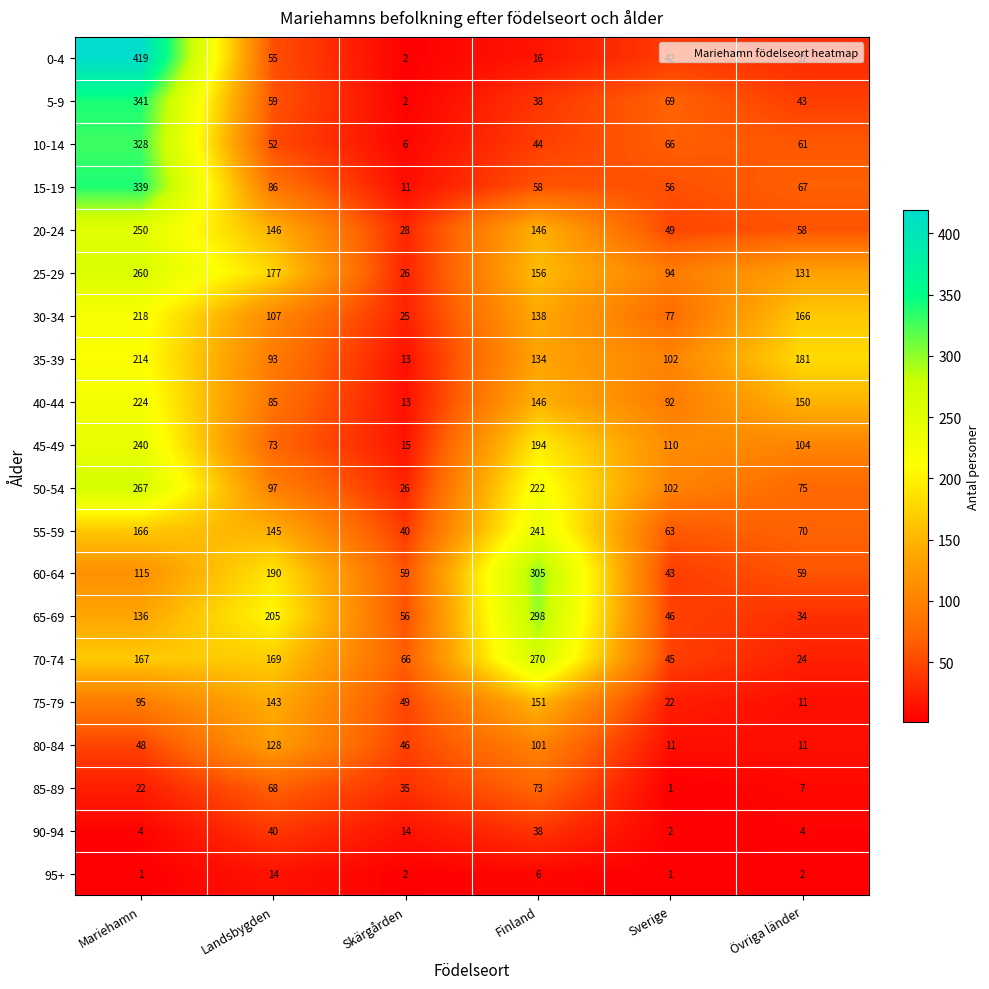

The value of 35-39 at Sverige is 39. True or false?

False